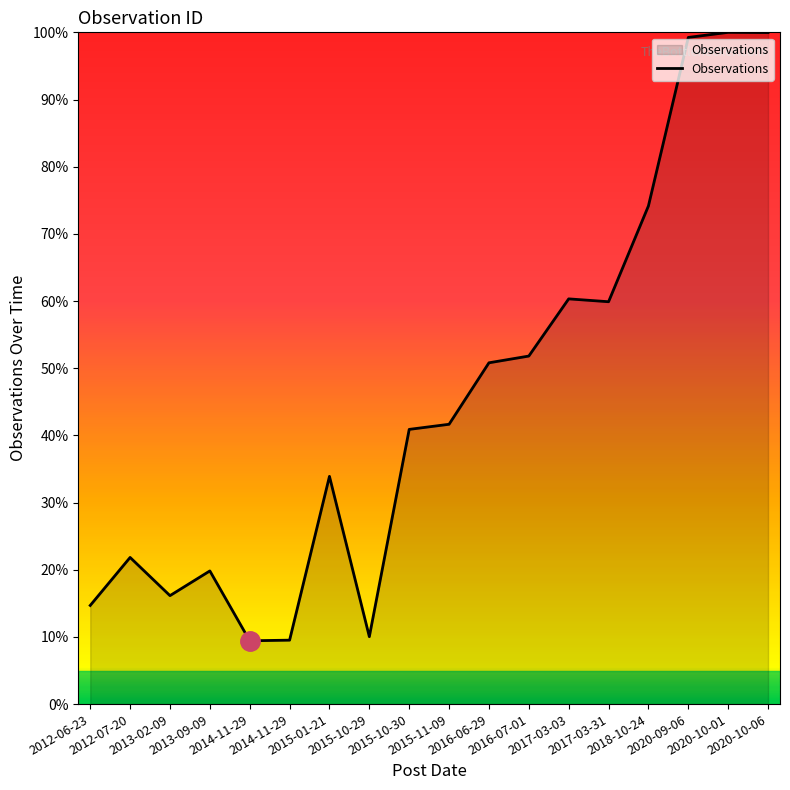

How many lines are shown in the chart?

1